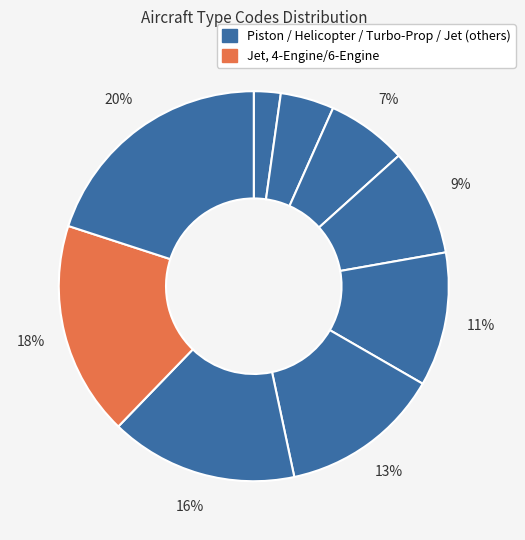

How many slices are in this pie chart?

10